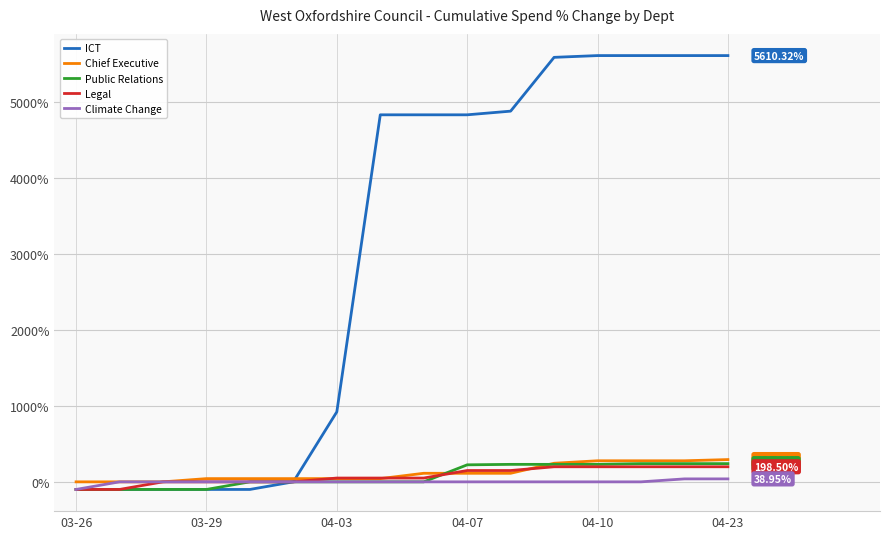

What are all the series names shown in the legend?

ICT, Chief Executive, Public Relations, Legal, Climate Change